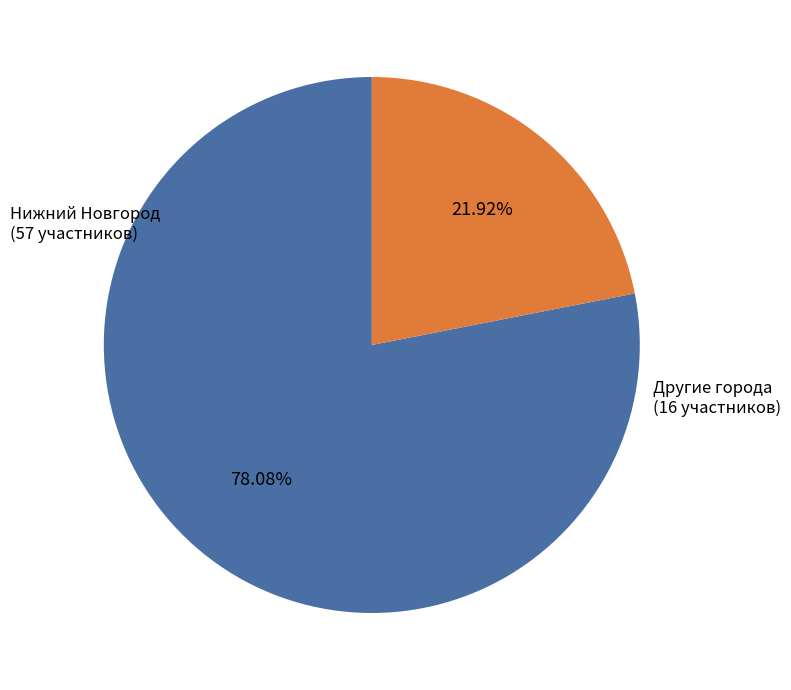

Is there a majority slice in this chart?

Yes